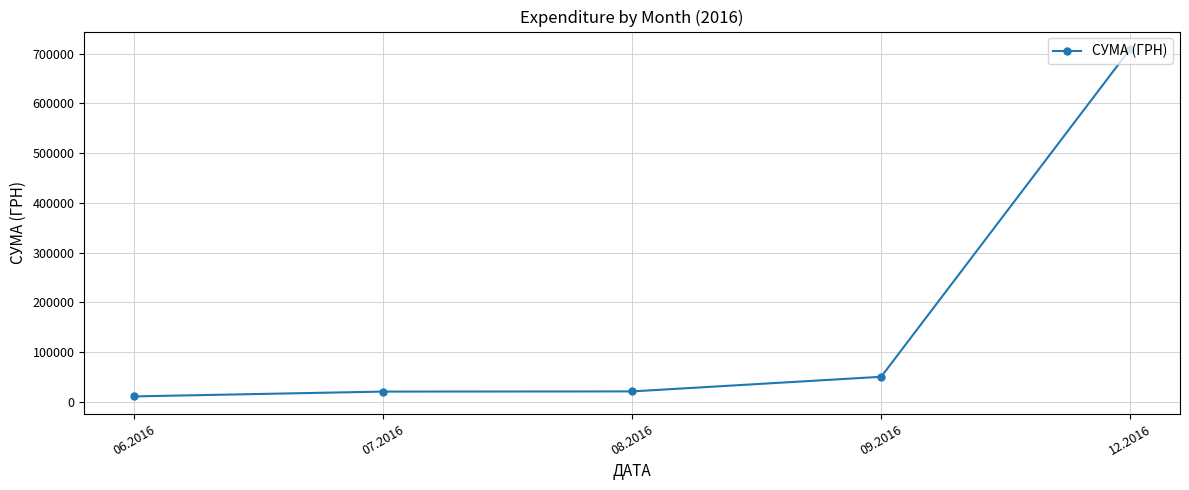

What is the difference between the maximum and minimum values?

697875.5